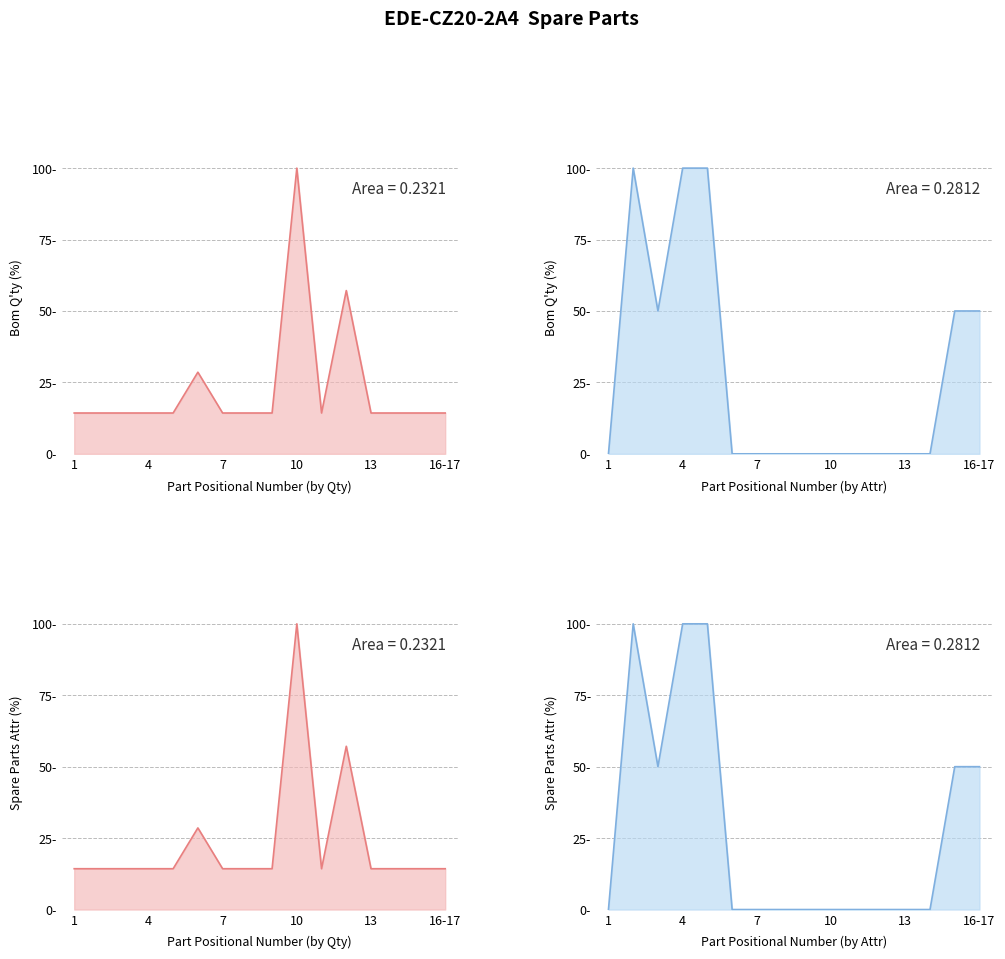

Reading left to right, transcribe all the data shown in this chart.

Bom Q'ty: 14.3	14.3	14.3	14.3	14.3	28.6	14.3	14.3	14.3	100.0	14.3	57.1	14.3	14.3	14.3	14.3
Spare Parts Attributes: 0.0	100.0	50.0	100.0	100.0	0.0	0.0	0.0	0.0	0.0	0.0	0.0	0.0	0.0	50.0	50.0